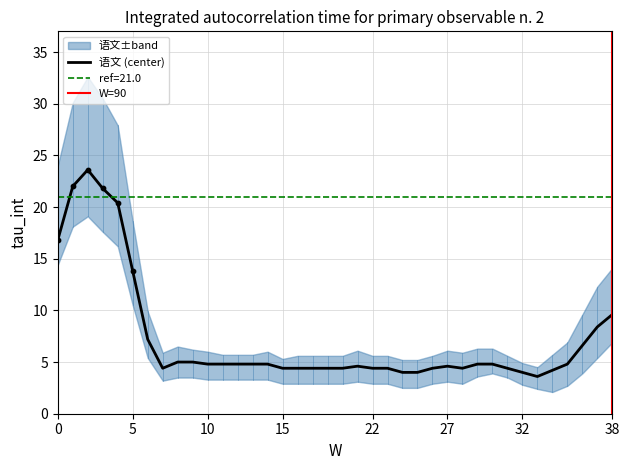

Which series has the largest total across all categories?

语文